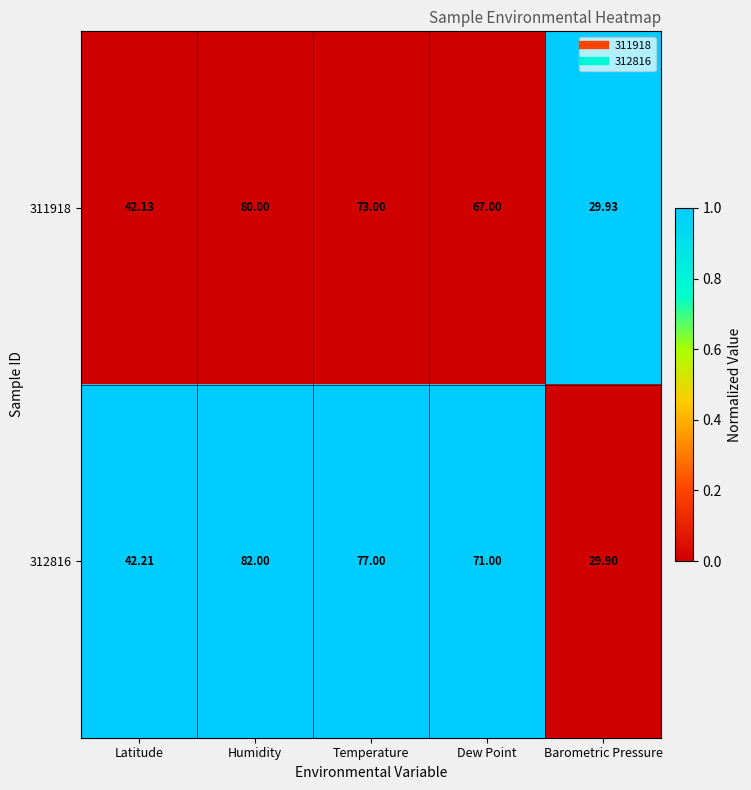

Rank the series by their average value, from highest to lowest.

312816, 311918